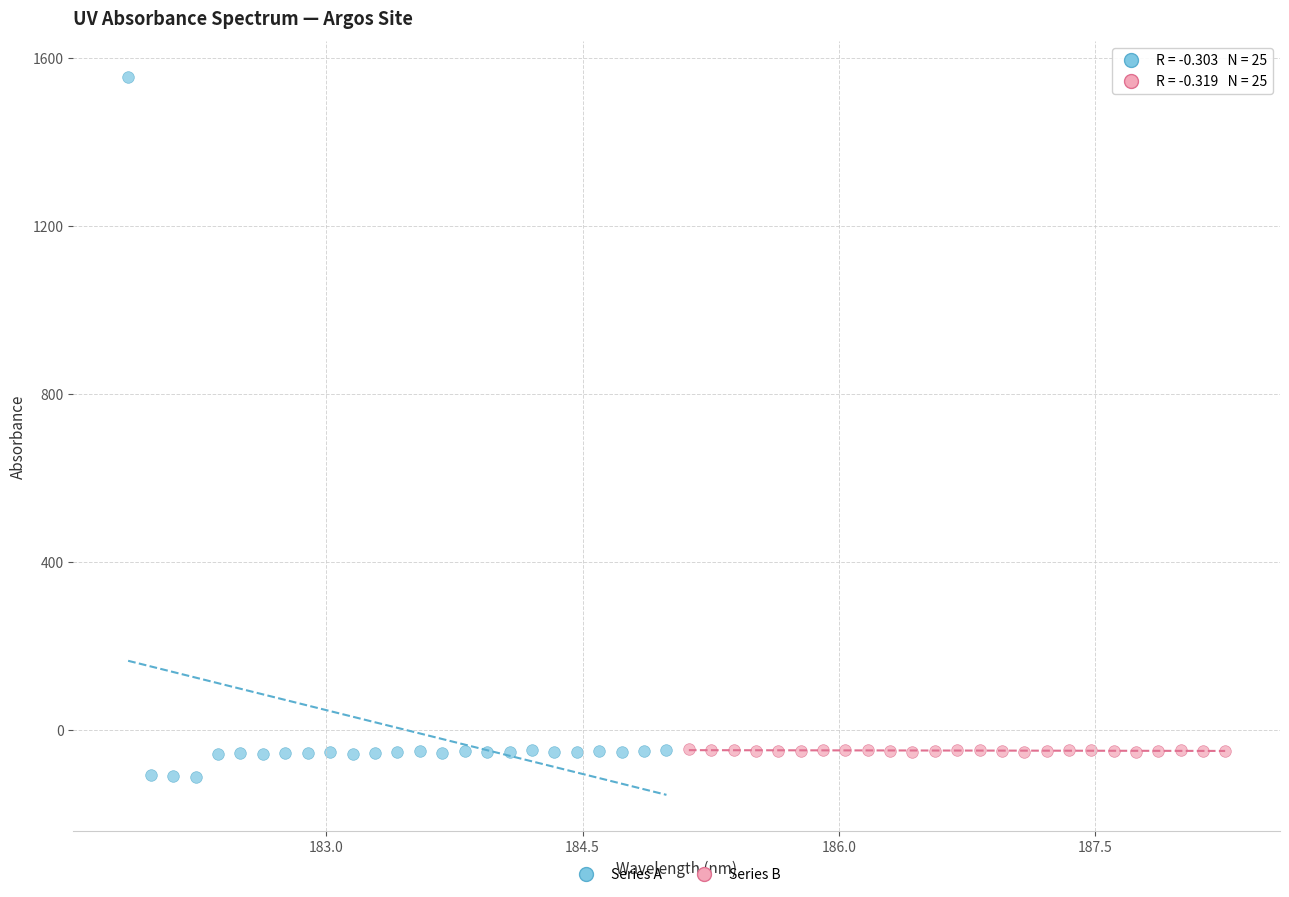

Which series contains the highest Y value?

Series A